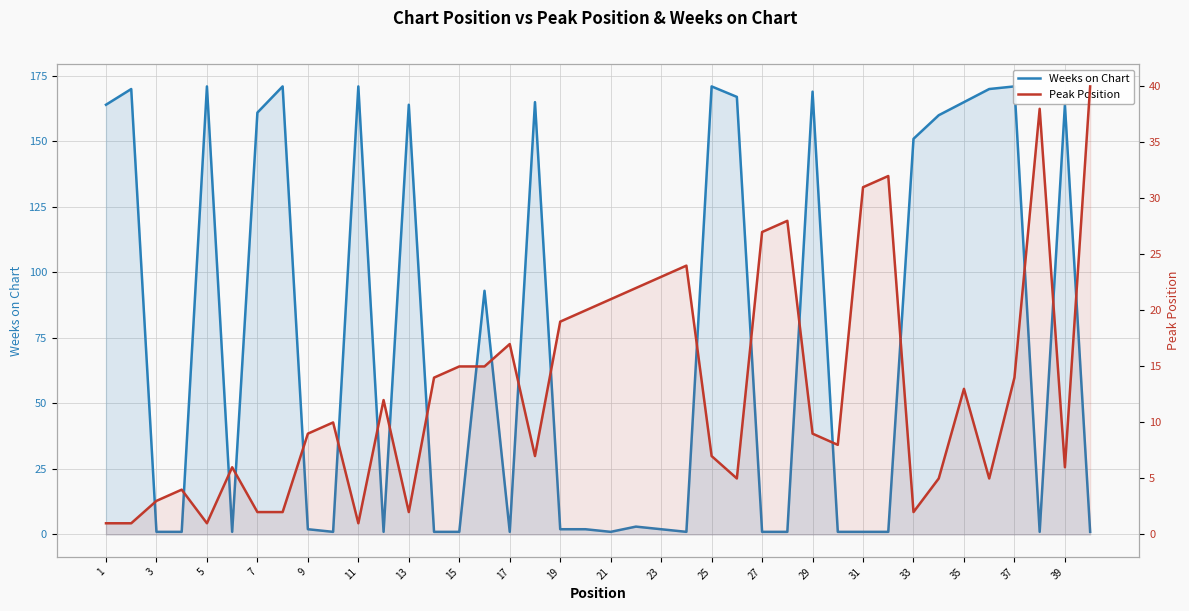

What is the average value of the Peak Position series?

13